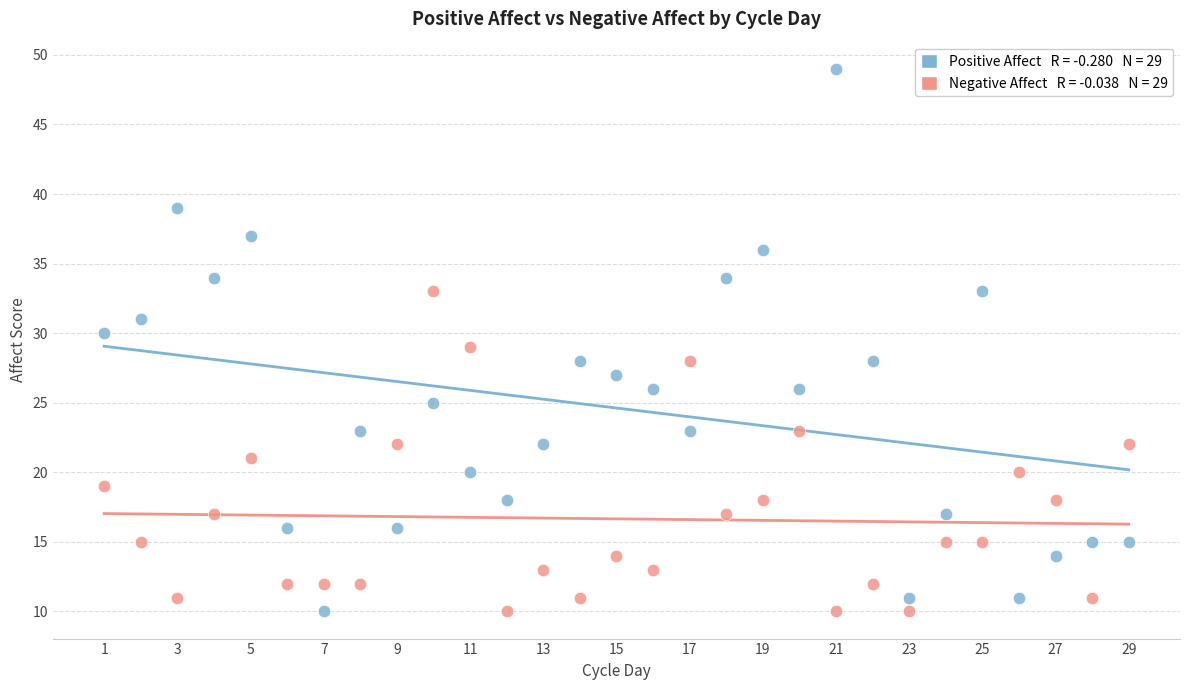

Across all data points, what is the range of Y values (max minus min)?

39